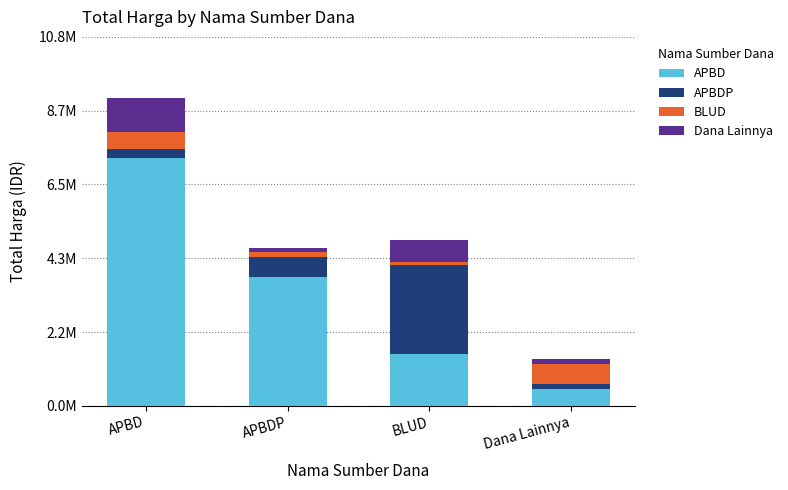

Does the chart contain stacked bars?

Yes